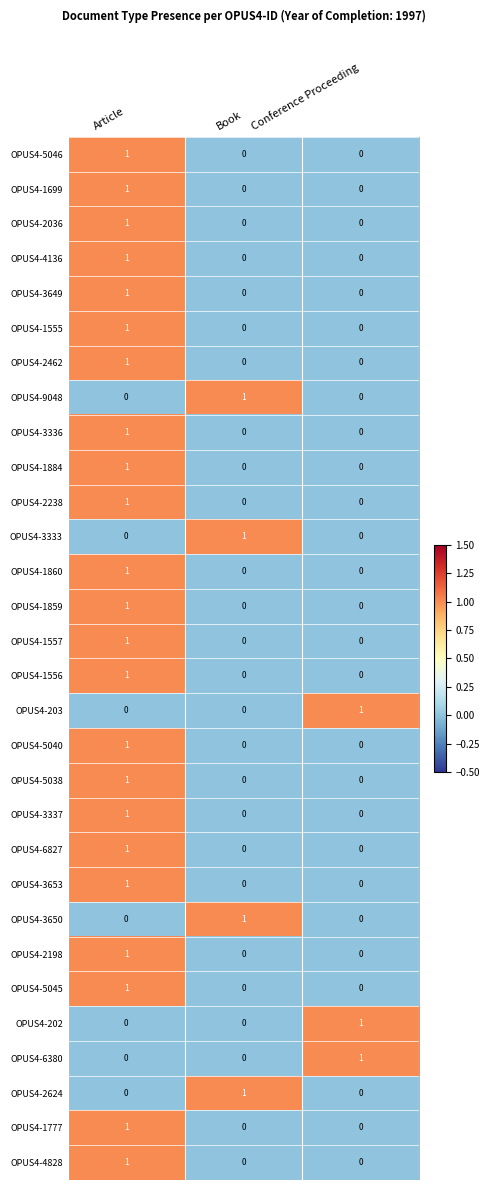

How many series are shown in this chart?

30